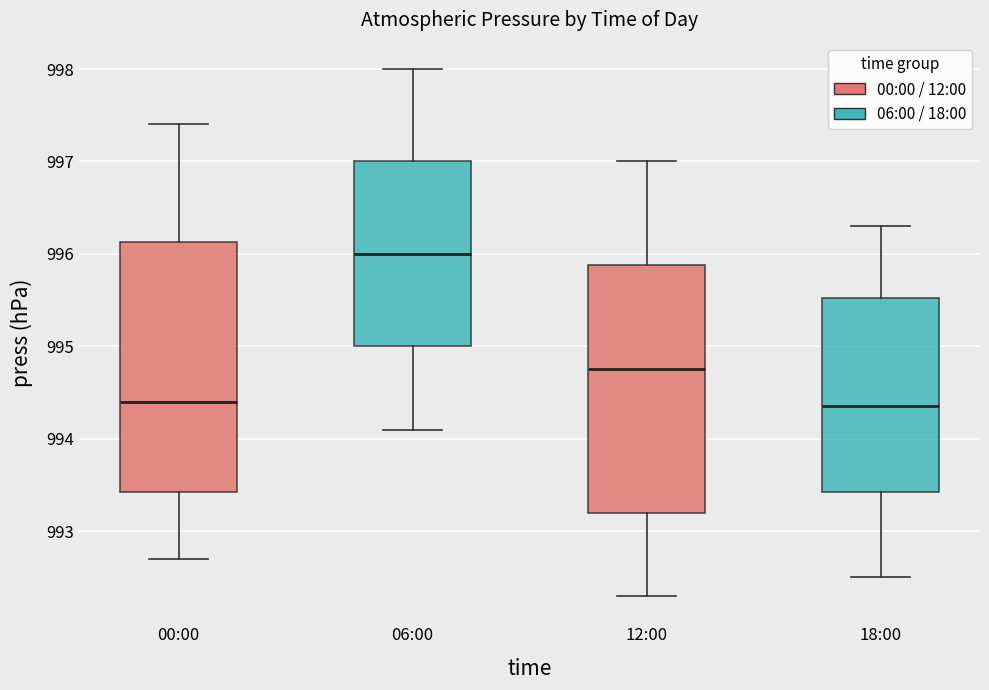

Reading left to right, read every box against the y-axis: the position of its median line, the range the box covers, and the ends of its whiskers. The values are not printed on the chart, so give them approximately, as read against the axis.

00:00: median 994.4, box 993.4 to 996.1, whiskers 992.7 to 997.4
06:00: median 996.0, box 995.0 to 997.0, whiskers 994.1 to 998.0
12:00: median 994.8, box 993.2 to 995.9, whiskers 992.3 to 997.0
18:00: median 994.4, box 993.4 to 995.5, whiskers 992.5 to 996.3